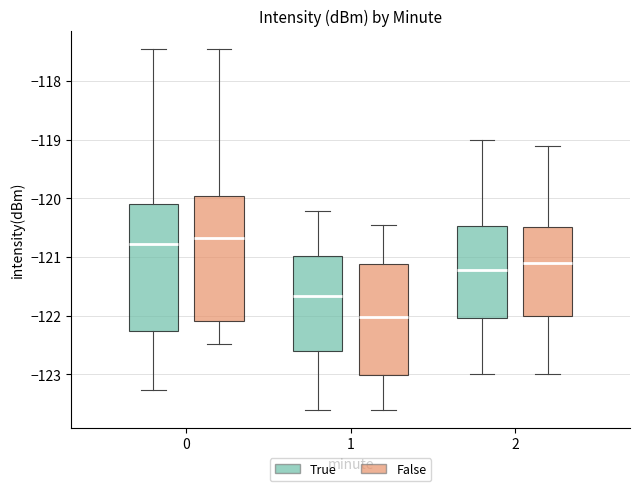

Reading left to right, read every box against the y-axis: the position of its median line, the range the box covers, and the ends of its whiskers. The values are not printed on the chart, so give them approximately, as read against the axis.

0 (True): median -120.8, box -122.3 to -120.1, whiskers -123.3 to -117.5
0 (False): median -120.7, box -122.1 to -120.0, whiskers -122.5 to -117.5
1 (True): median -121.7, box -122.6 to -121.0, whiskers -123.6 to -120.2
1 (False): median -122.0, box -123.0 to -121.1, whiskers -123.6 to -120.5
2 (True): median -121.2, box -122.0 to -120.5, whiskers -123.0 to -119.0
2 (False): median -121.1, box -122.0 to -120.5, whiskers -123.0 to -119.1